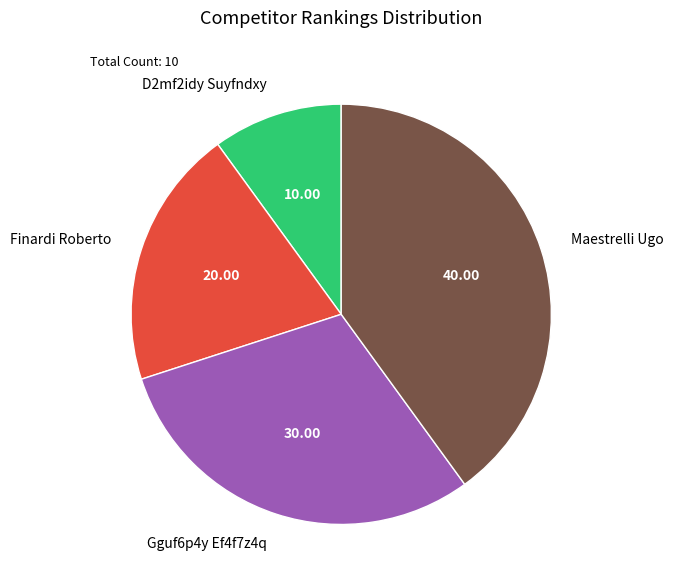

Which category has the biggest portion of the pie?

Maestrelli Ugo